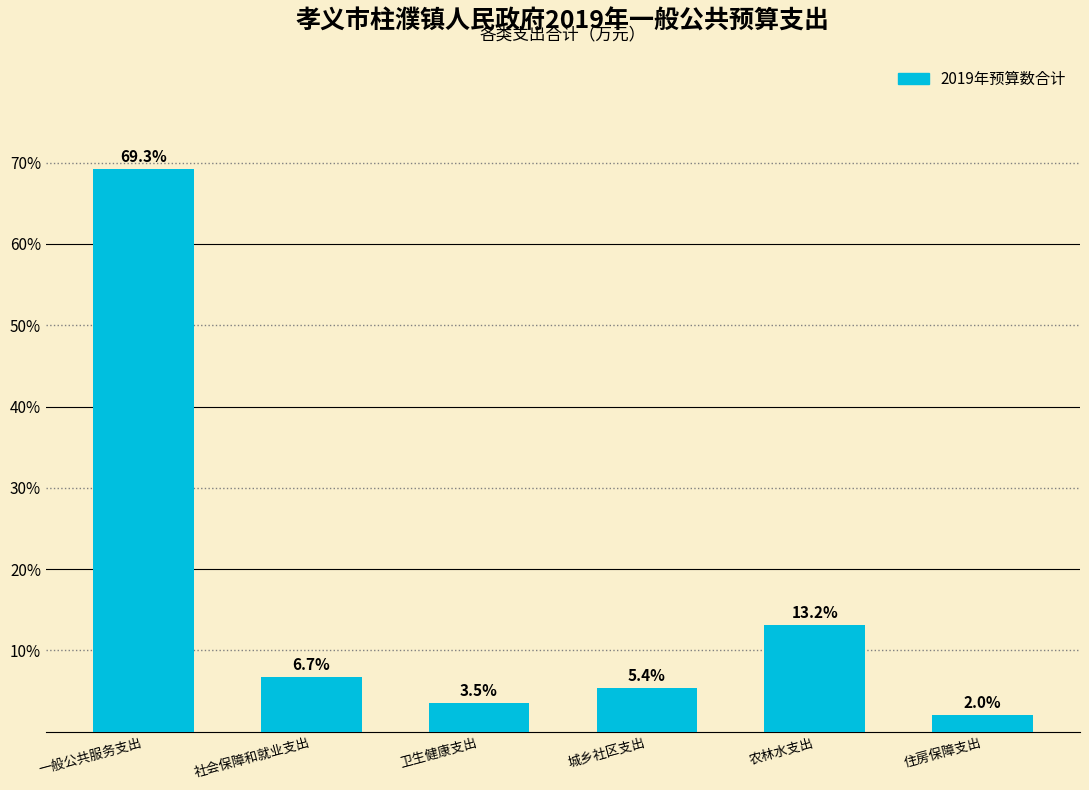

Reading left to right, list all the values displayed in this chart.

一般公共服务支出=69.3	社会保障和就业支出=6.7	卫生健康支出=3.5	城乡社区支出=5.4	农林水支出=13.2	住房保障支出=2.0